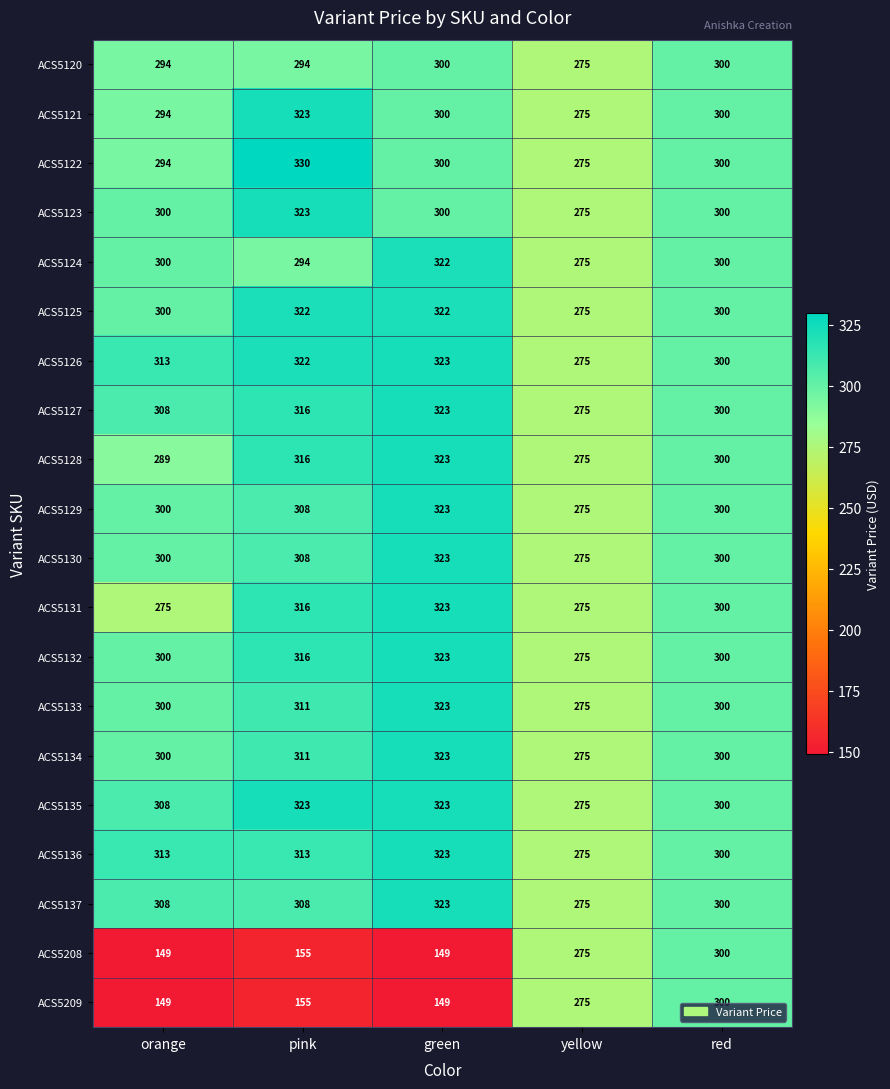

The value of ACS5136 at orange is 461. True or false?

False